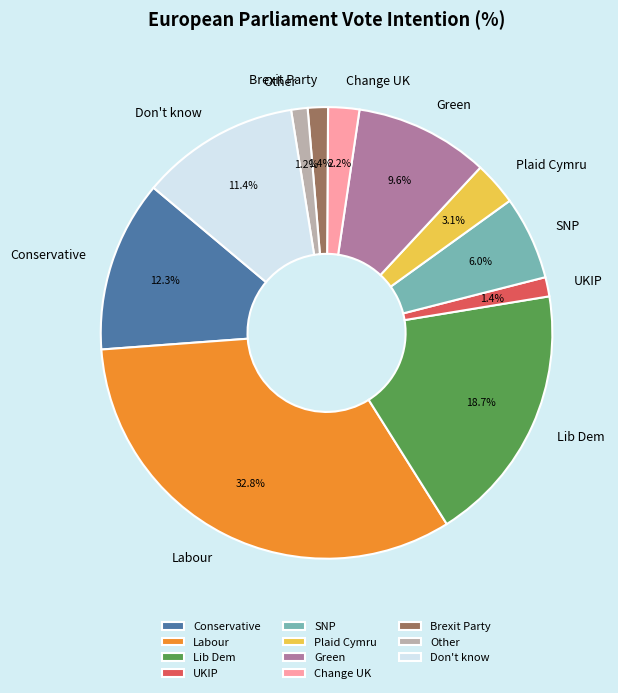

The Green slice represents 2% of the pie. True or false?

False